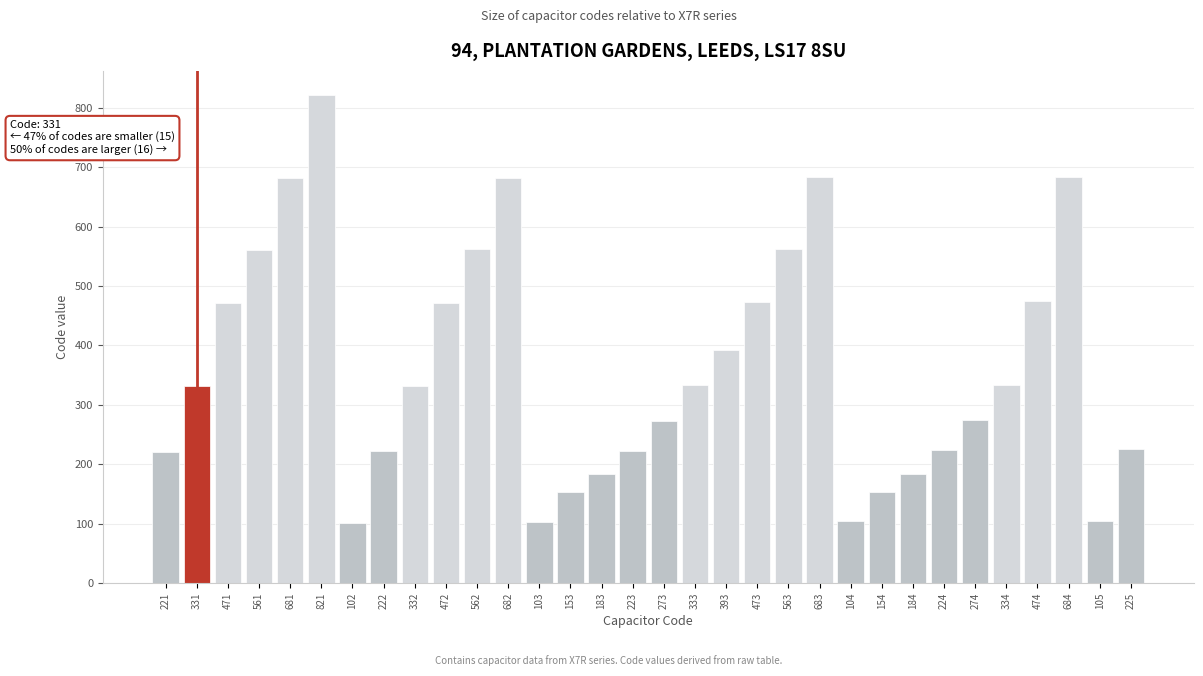

What is the difference between the maximum and minimum values?

719